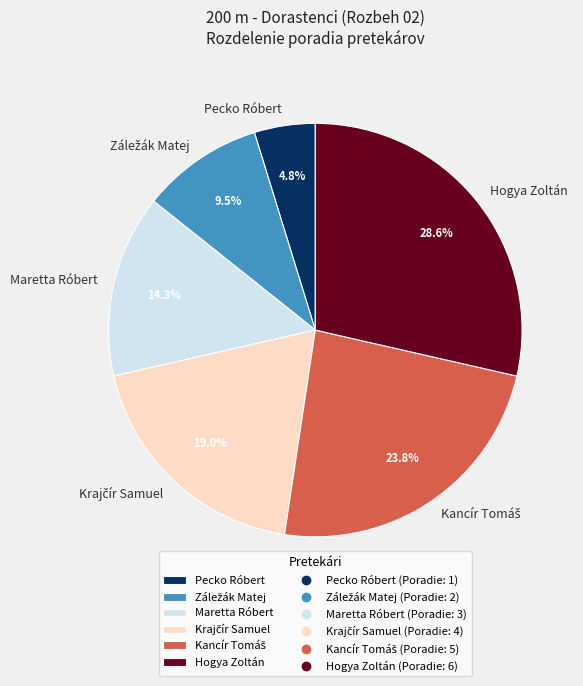

Is Pecko Róbert the majority of the pie?

No